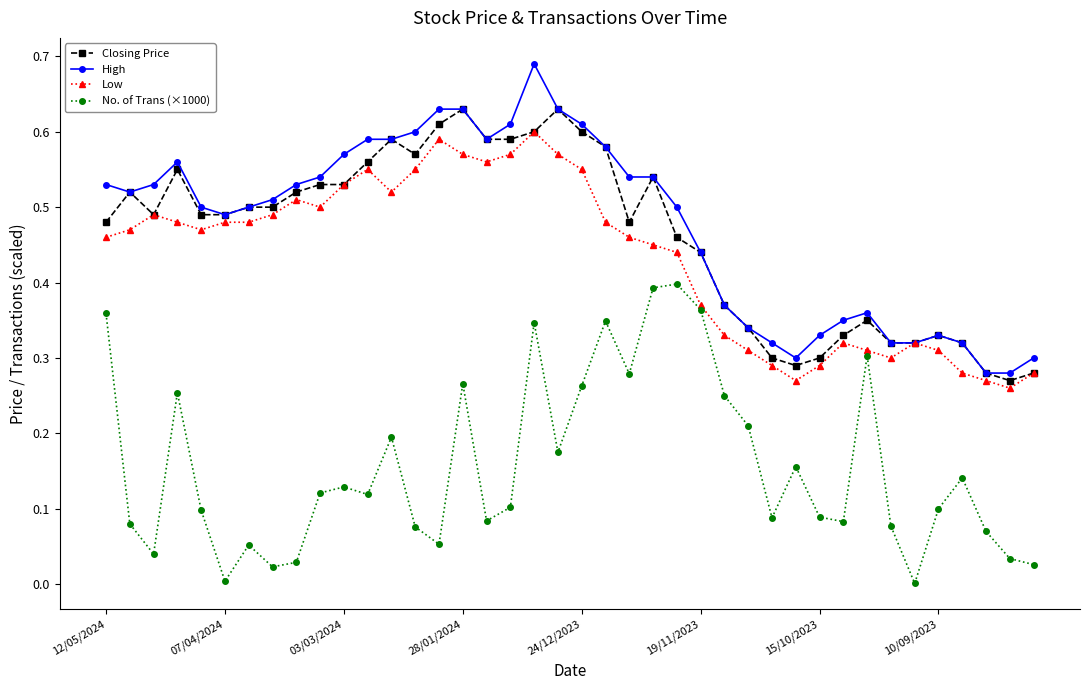

True or false: No. of Trans (×1000) has more than 1 points higher than both neighbors.

True